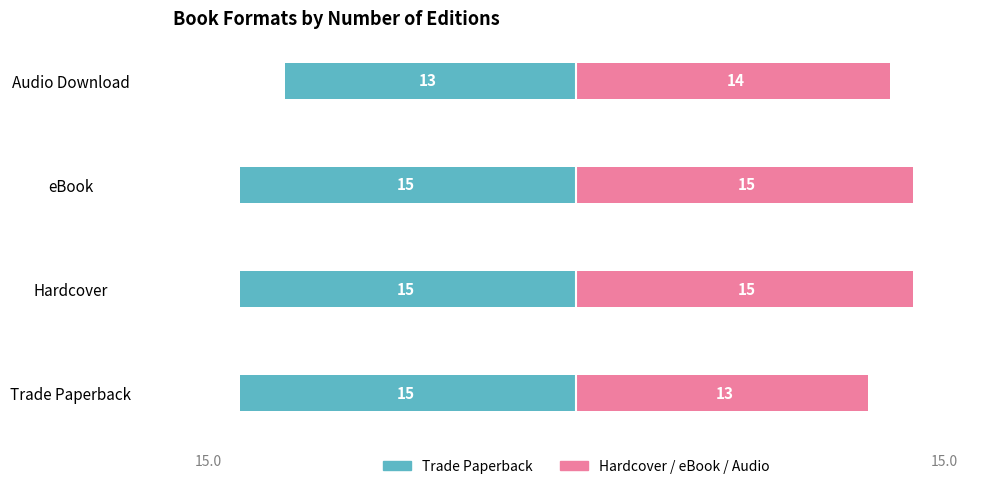

What is the difference between the highest and lowest values at Trade Paperback?

28